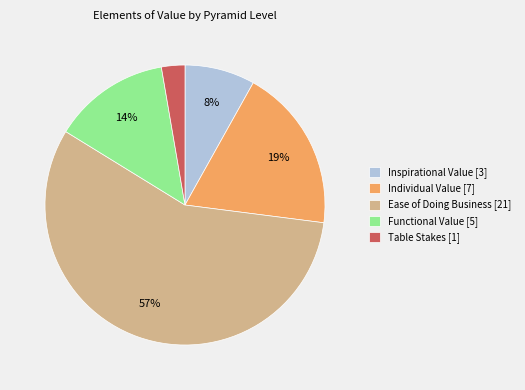

To the nearest percent, what is the combined percentage of Table Stakes [1] and Inspirational Value [3]?

11%